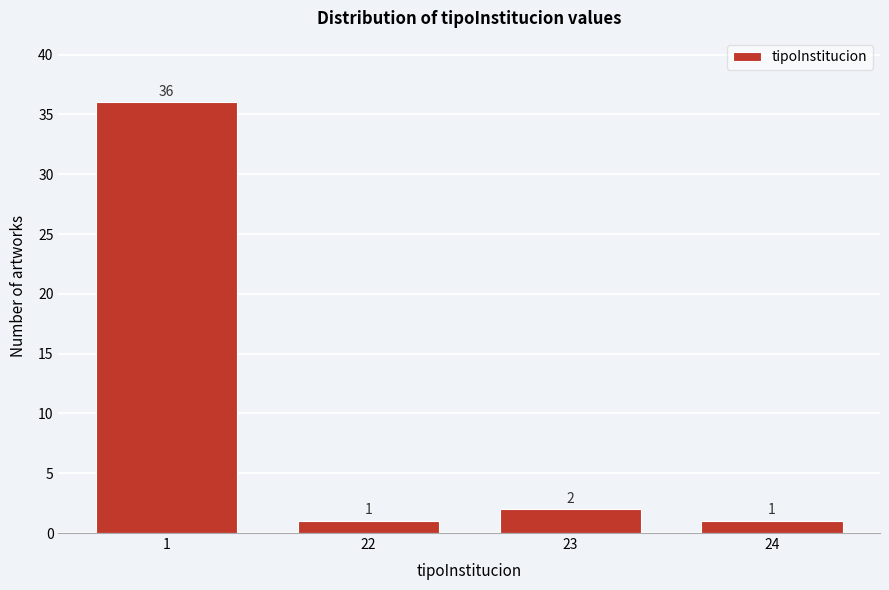

Reading left to right, transcribe all the data shown in this chart.

36	1	2	1